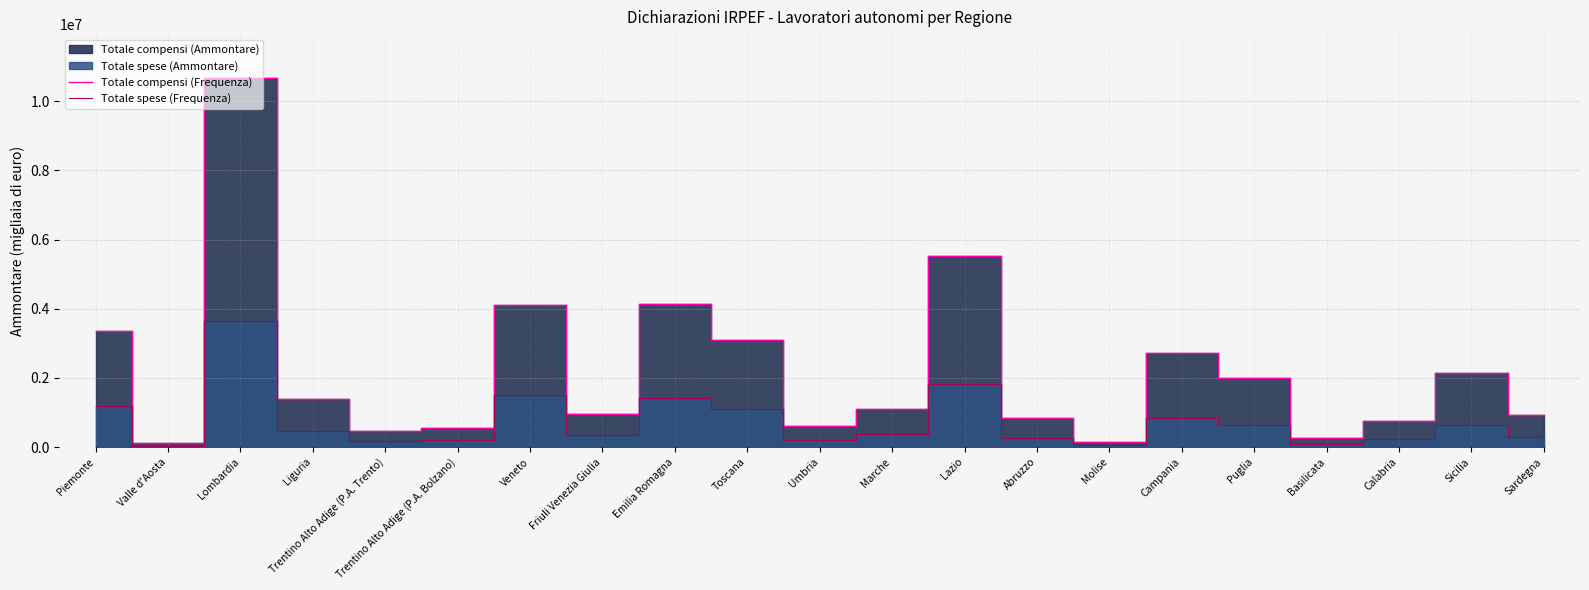

How many data points in Totale compensi (Frequenza) are above 1098892?

10